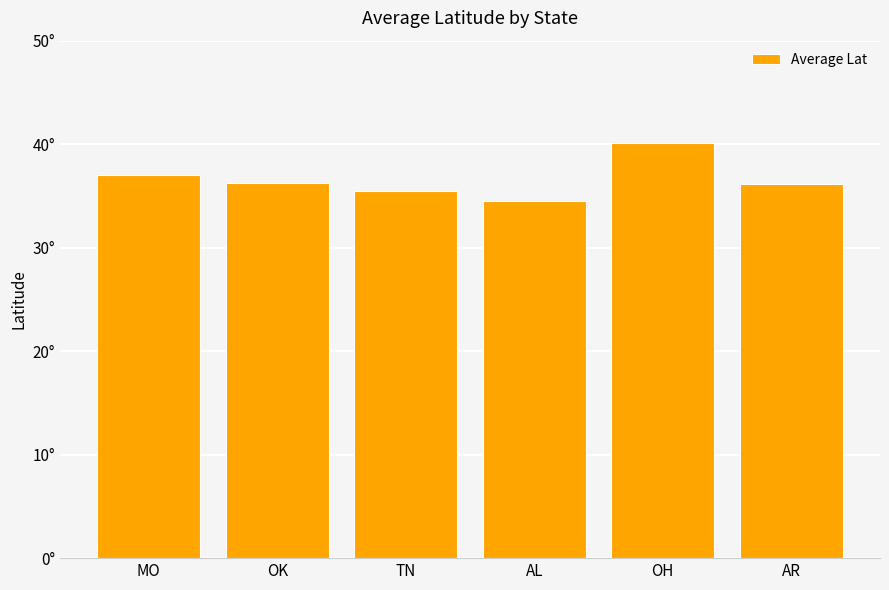

Does the chart contain any negative values?

No